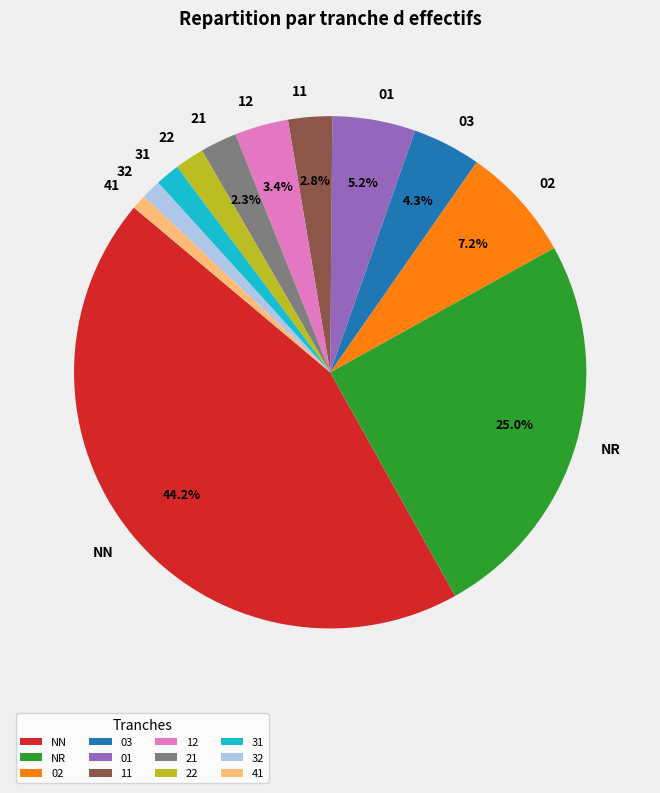

Which has a higher value, 12 or NR?

NR